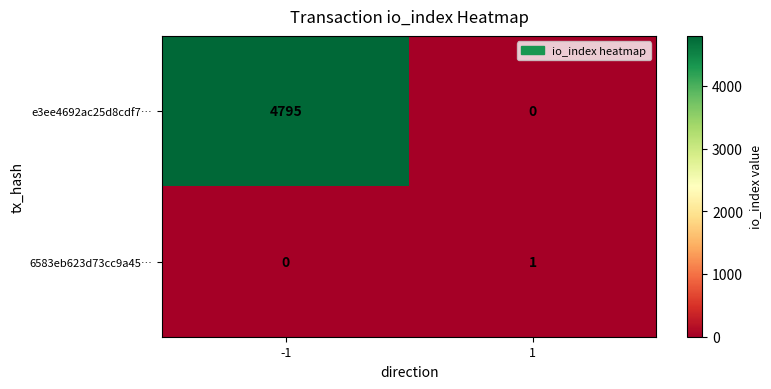

What is the difference between the e3ee4692ac25d8cdf7… values at -1 and 1?

4795